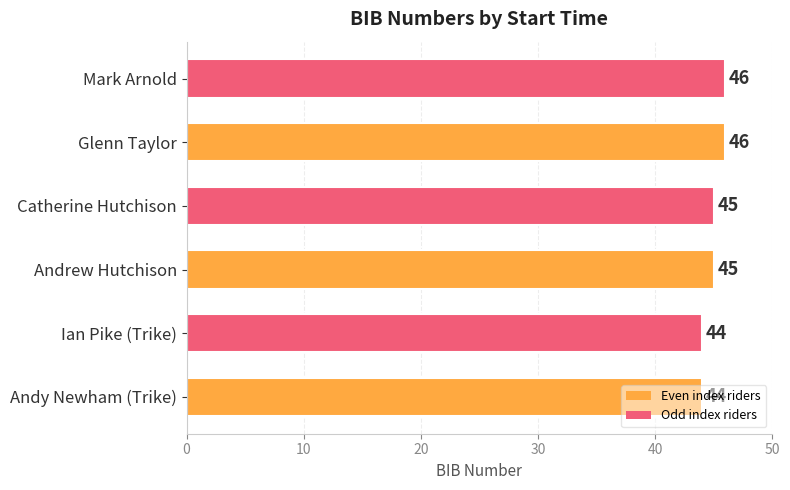

Approximately how many times larger is the value at Glenn Taylor compared to Andy Newham (Trike)?

1.0